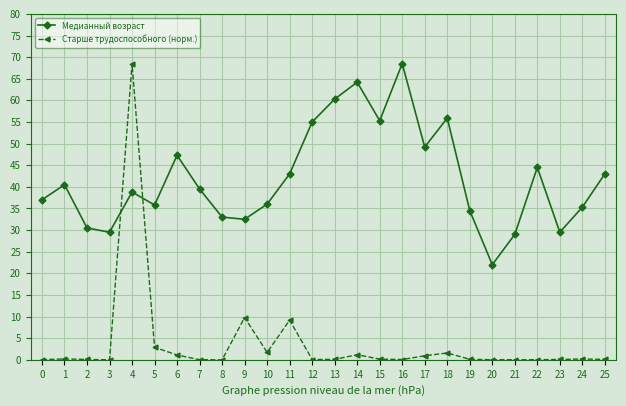

True or false: Медианный возраст has a value of 43.0 at 11.

True